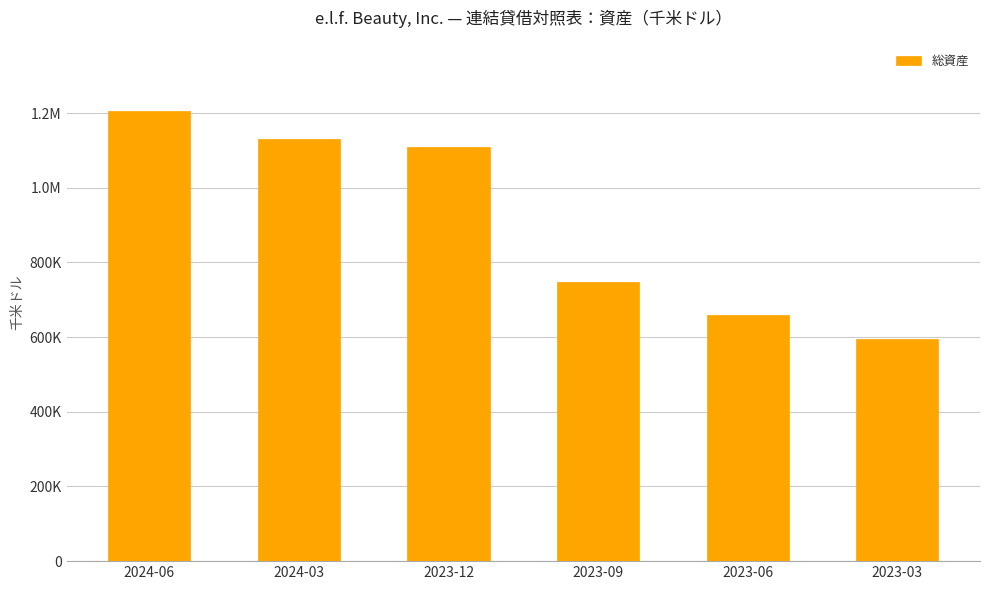

Reading right to left, what are all the values shown in this chart?

595601	657881	746936	1108284	1129247	1204832